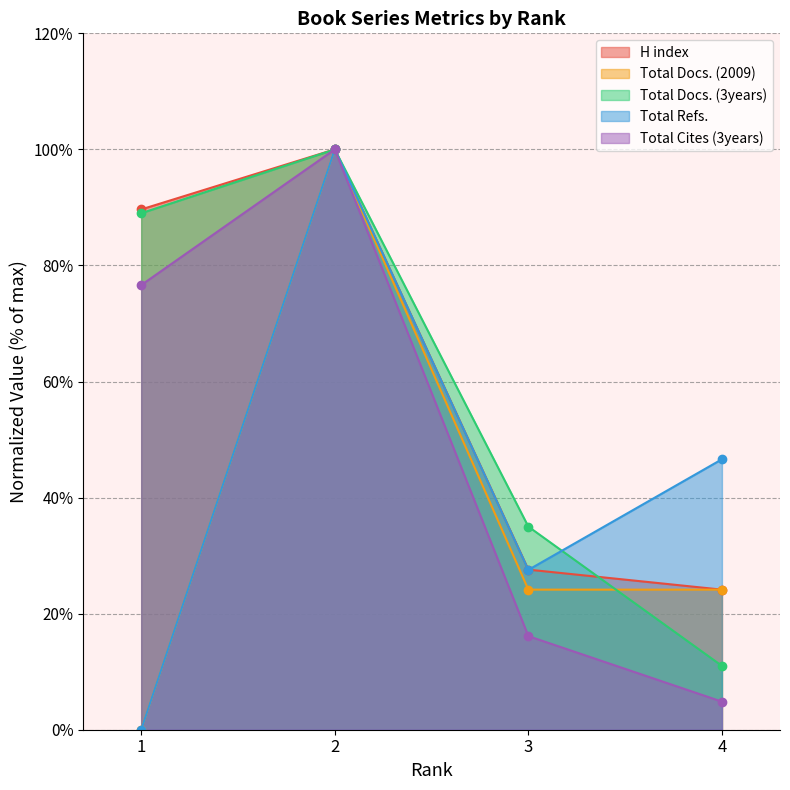

How many lines are shown in the chart?

5